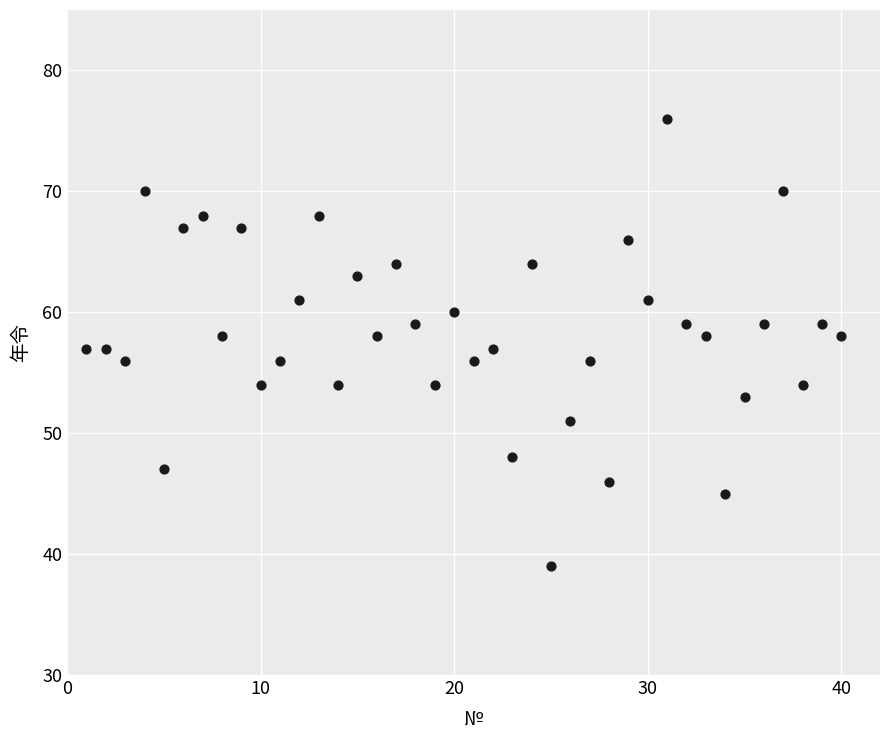

What is the range of Y values (max minus min)?

37